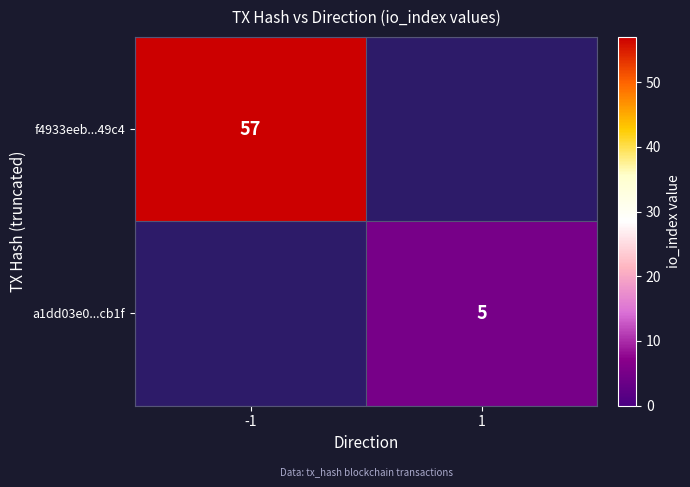

True or false: f4933eeb...49c4 has a value of 29 at -1.

False